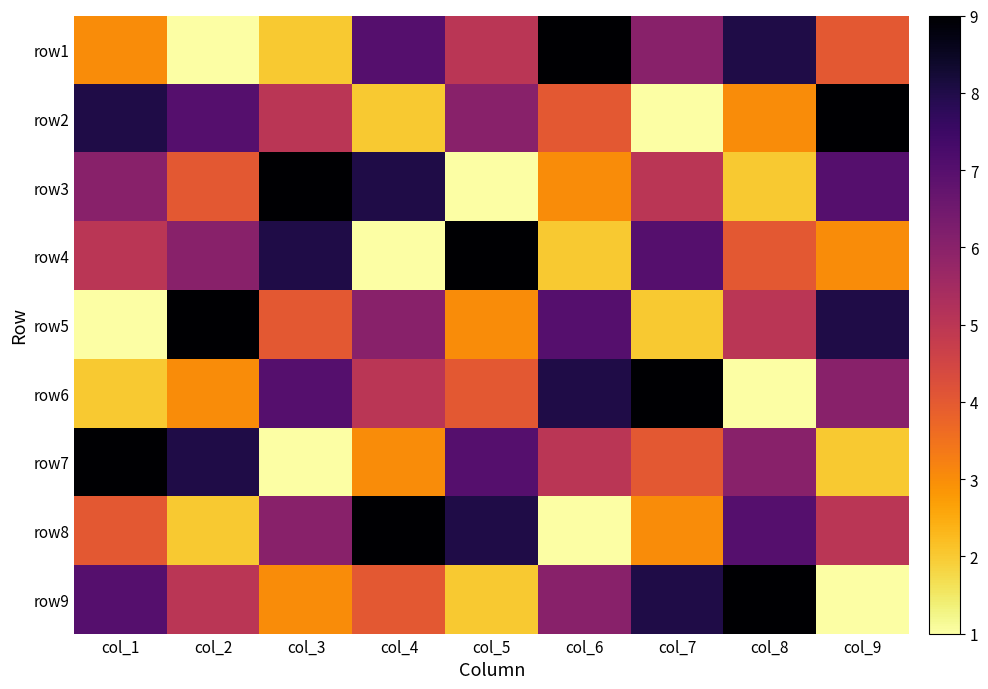

List the series in order of their peak value, highest first.

row1, row2, row3, row4, row5, row6, row7, row8, row9